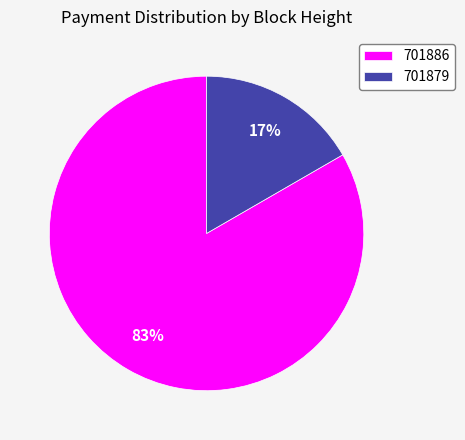

Between 701879 and 701886, which is larger?

701886